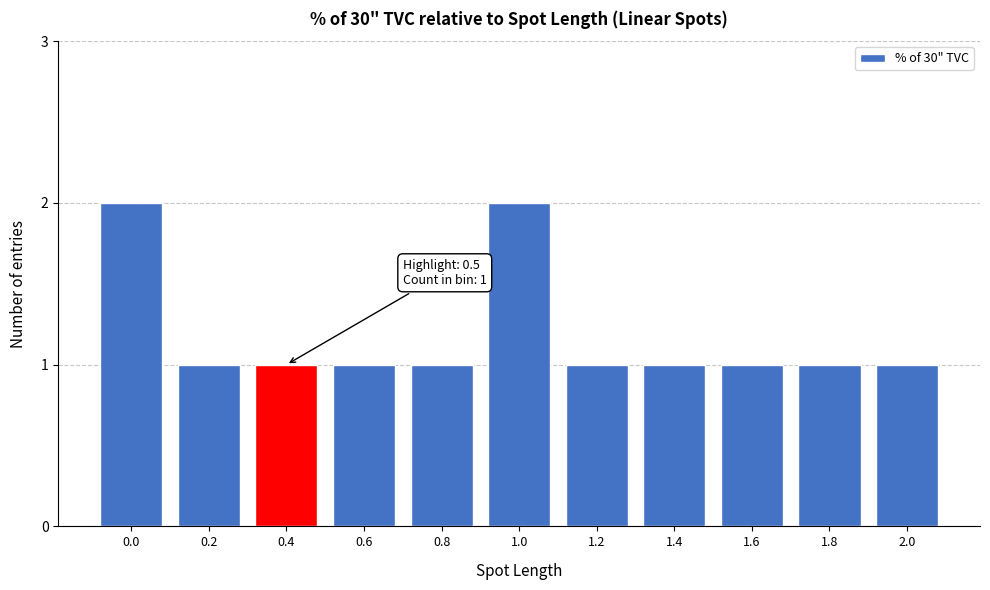

Reading right to left, what are all the values shown in this chart?

1	1	1	1	1	2	1	1	1	1	2